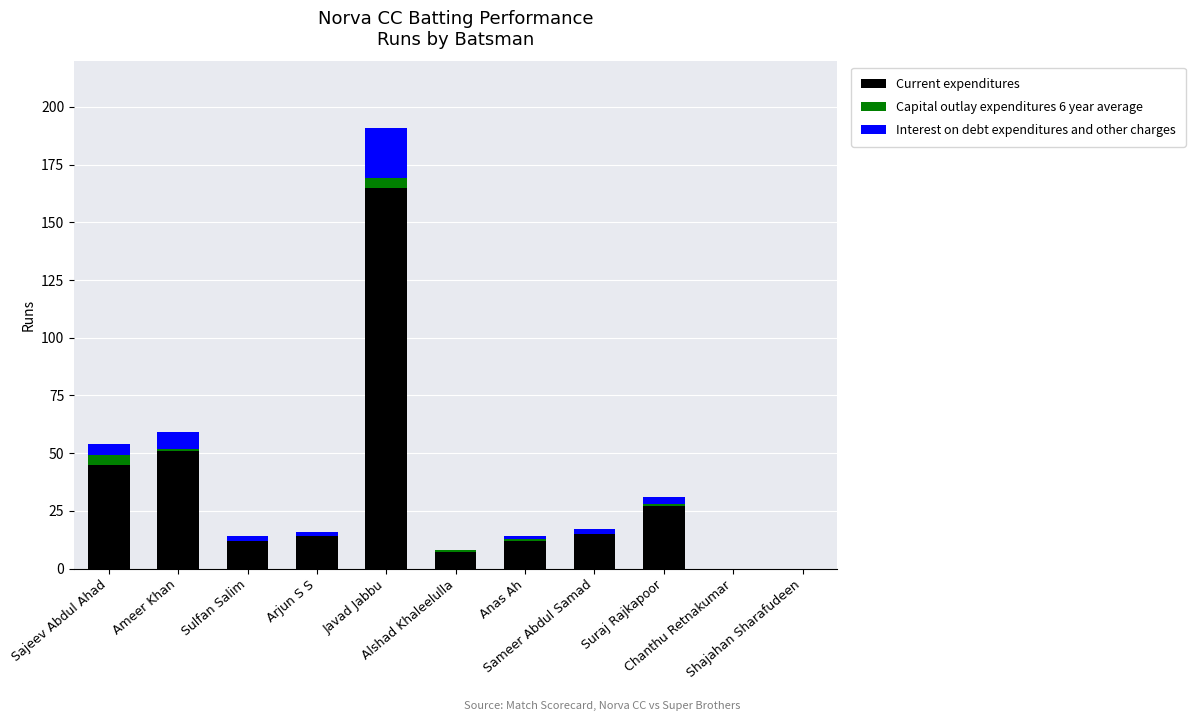

Rank the series by their maximum value, from lowest to highest.

Capital outlay expenditures 6 year average, Interest on debt expenditures and other charges, Current expenditures